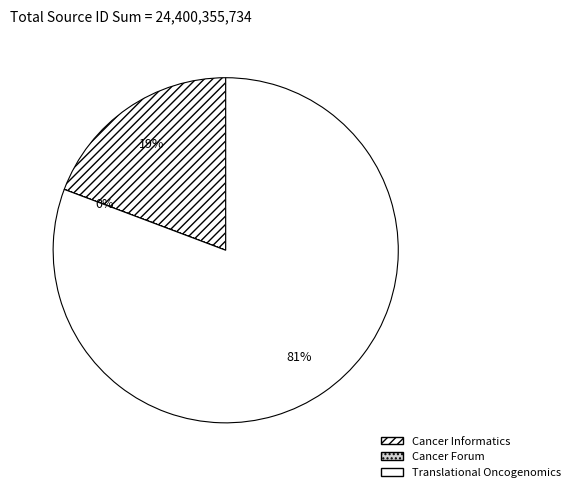

What is the largest slice in the pie chart?

Translational Oncogenomics